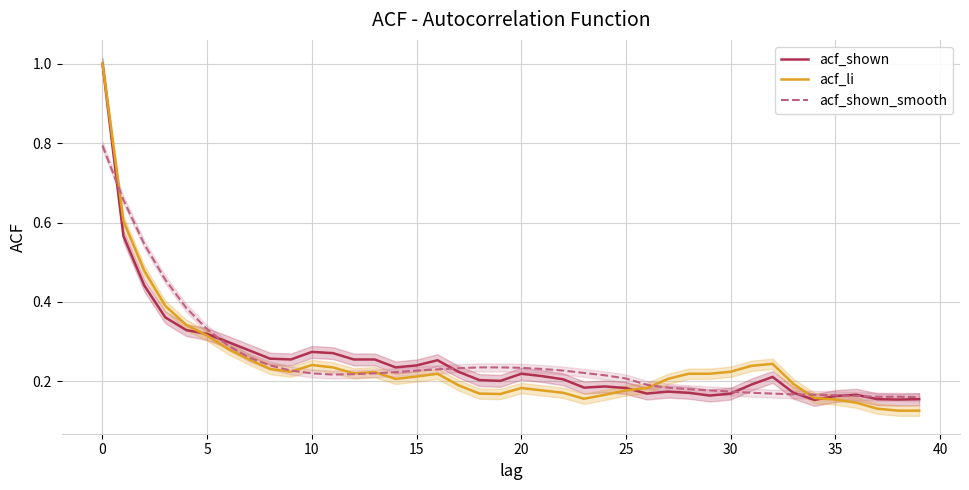

Which series has the largest total across all categories?

acf_shown_smooth